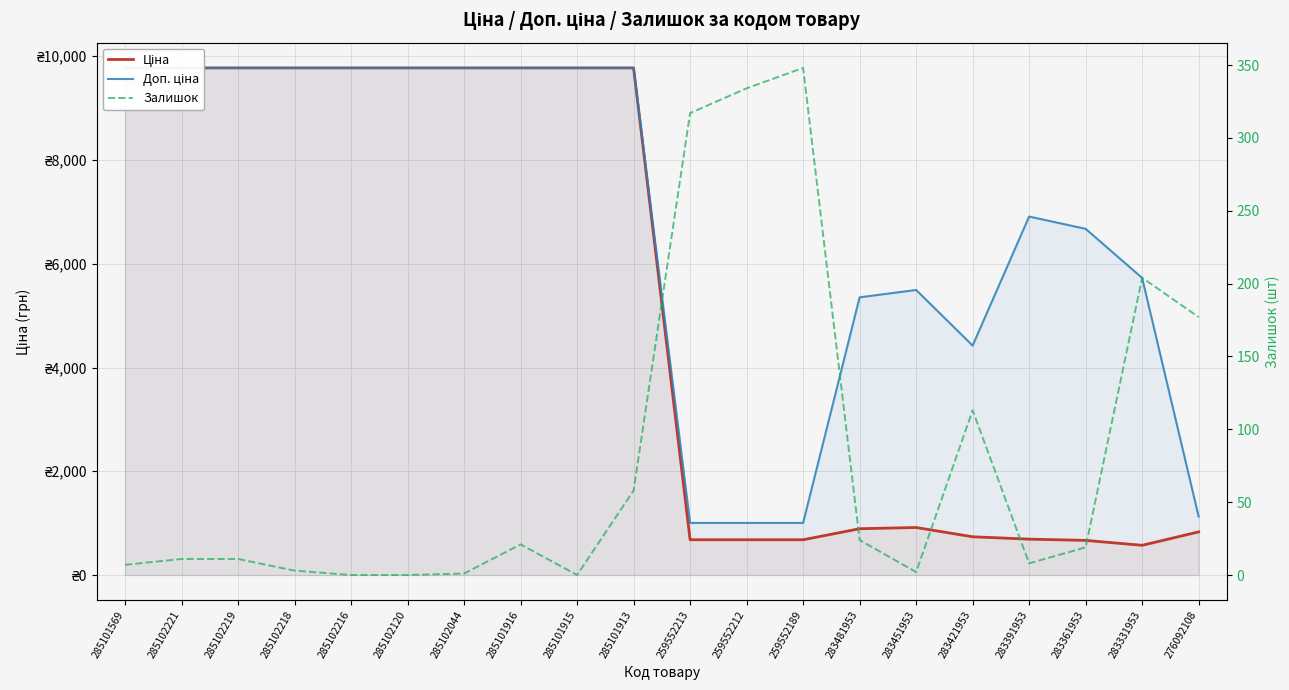

True or false: Доп. ціна and Ціна cross at least once.

False